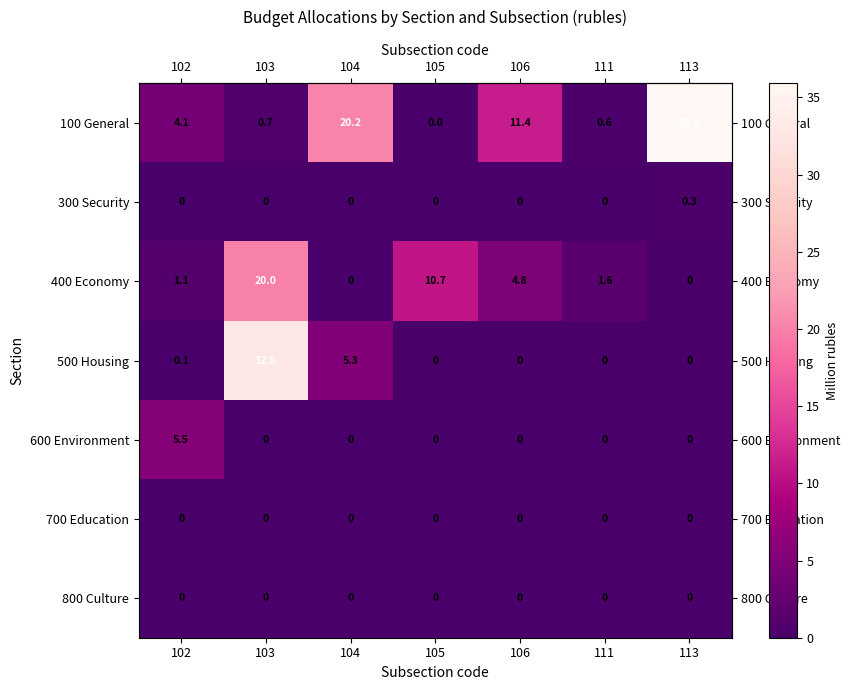

At which category does the chart reach its peak across all series?

113